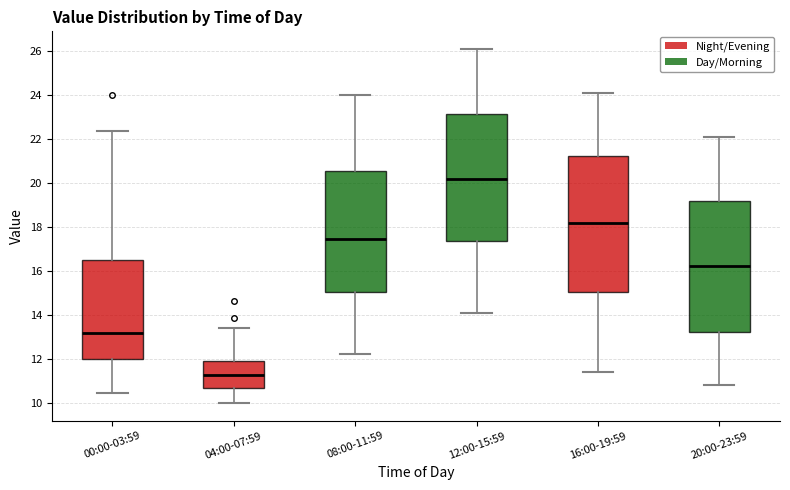

Reading left to right, transcribe this box plot: for each box, give where its median line is, the range the box spans, and where its two whiskers end, as read against the y-axis. The values are not printed on the chart, so give them approximately, as read against the axis.

00:00-03:59: median 13.2, box 12.0 to 16.4, whiskers 10.4 to 22.4
04:00-07:59: median 11.2, box 10.6 to 11.8, whiskers 10.0 to 13.4
08:00-11:59: median 17.4, box 15.0 to 20.6, whiskers 12.2 to 24.0
12:00-15:59: median 20.2, box 17.4 to 23.2, whiskers 14.2 to 26.2
16:00-19:59: median 18.2, box 15.0 to 21.2, whiskers 11.4 to 24.2
20:00-23:59: median 16.2, box 13.2 to 19.2, whiskers 10.8 to 22.2